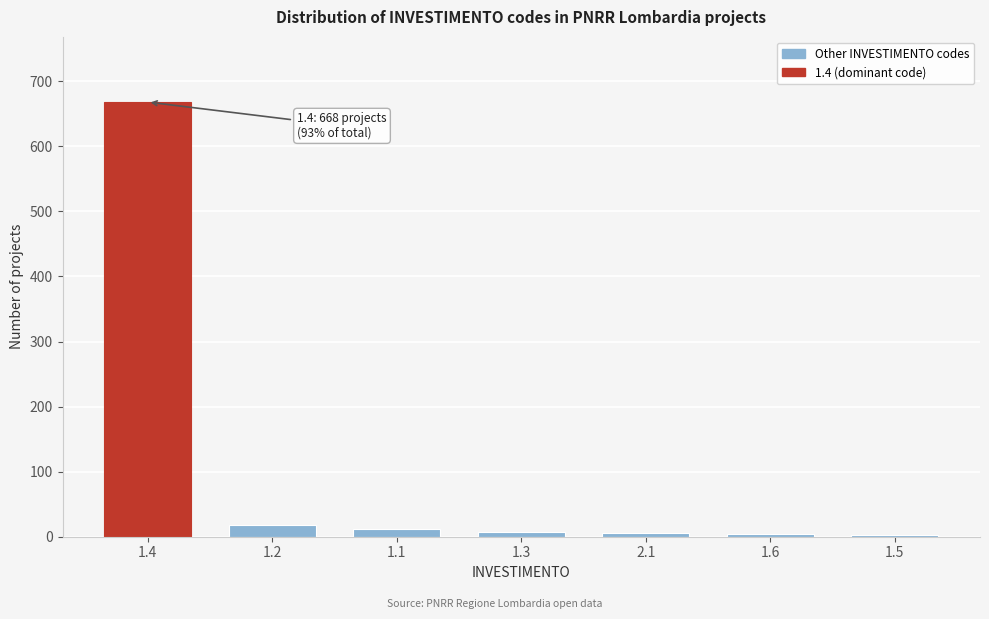

What is the sum of all values?

718